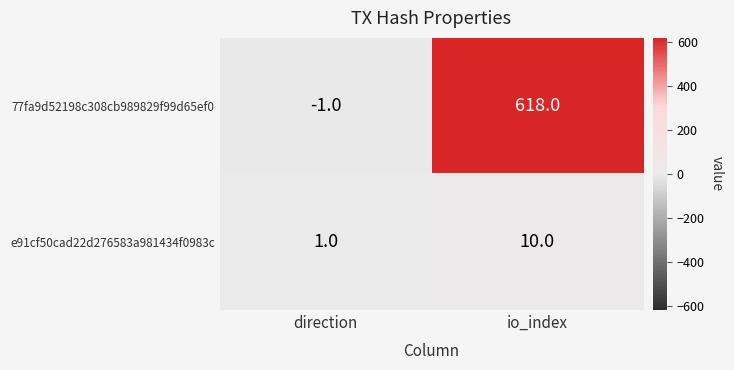

Rank the series by their average value, from highest to lowest.

77fa9d52198c308cb989829f99d65ef0, e91cf50cad22d276583a981434f0983c